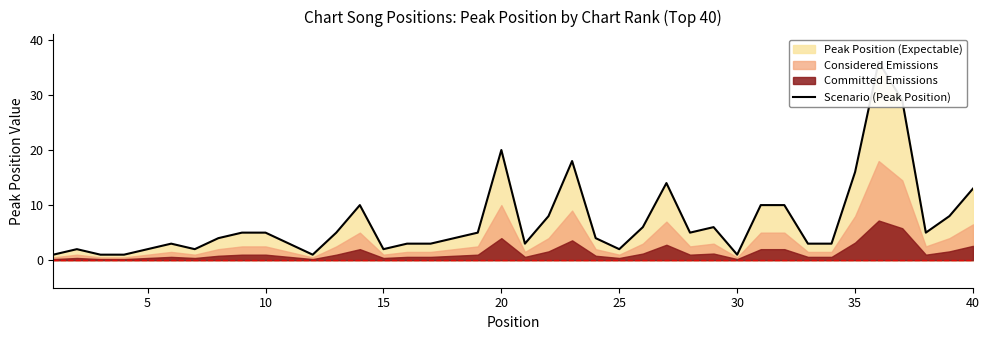

Does the chart have visible grid lines?

No